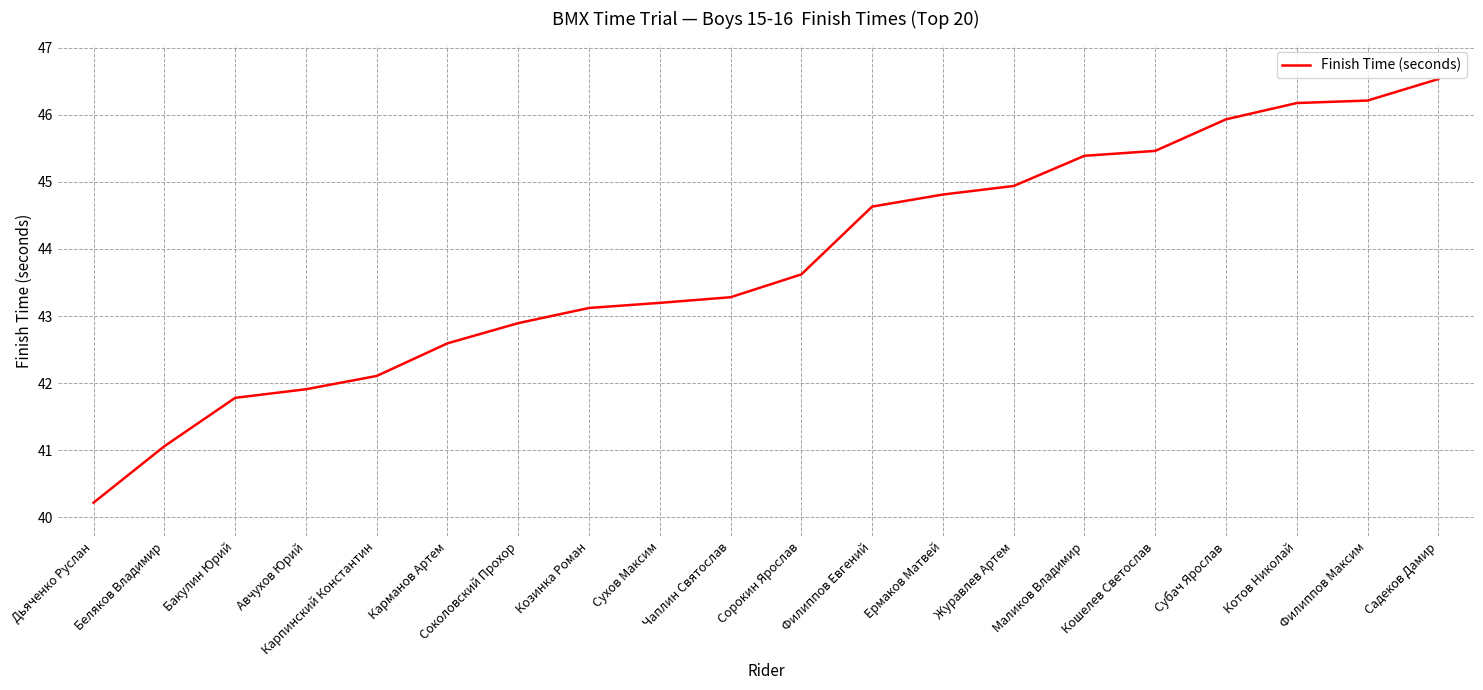

What is the difference between the values at Беляков Владимир and Карманов Артем?

1.5